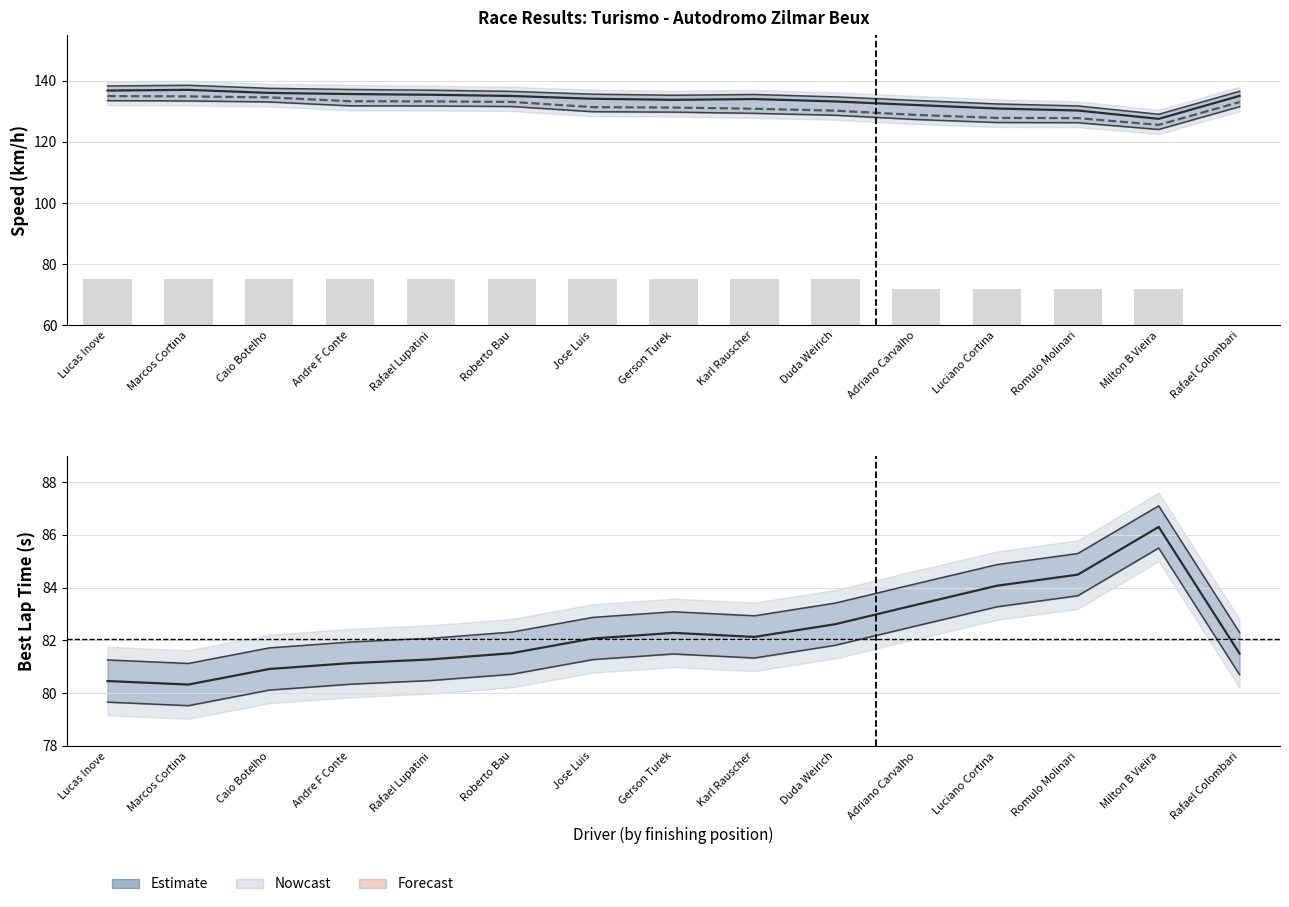

What is the minimum value for Best Lap Time?

80.3